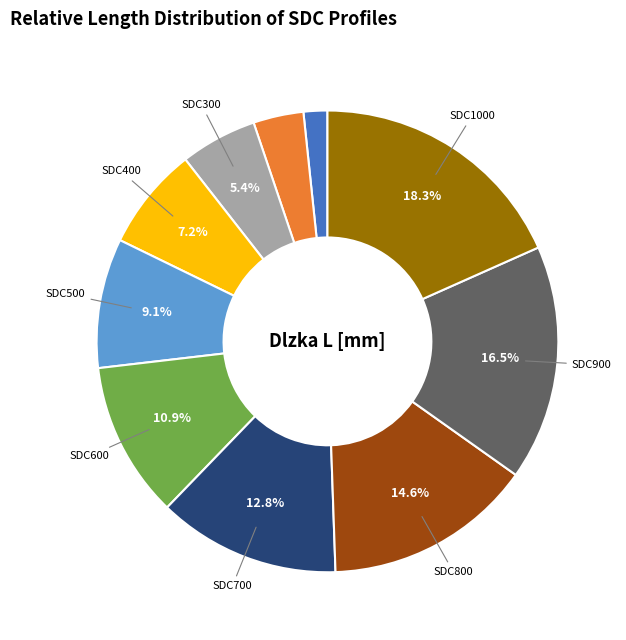

To the nearest percent, what is the difference between the largest and smallest slice percentages?

17%